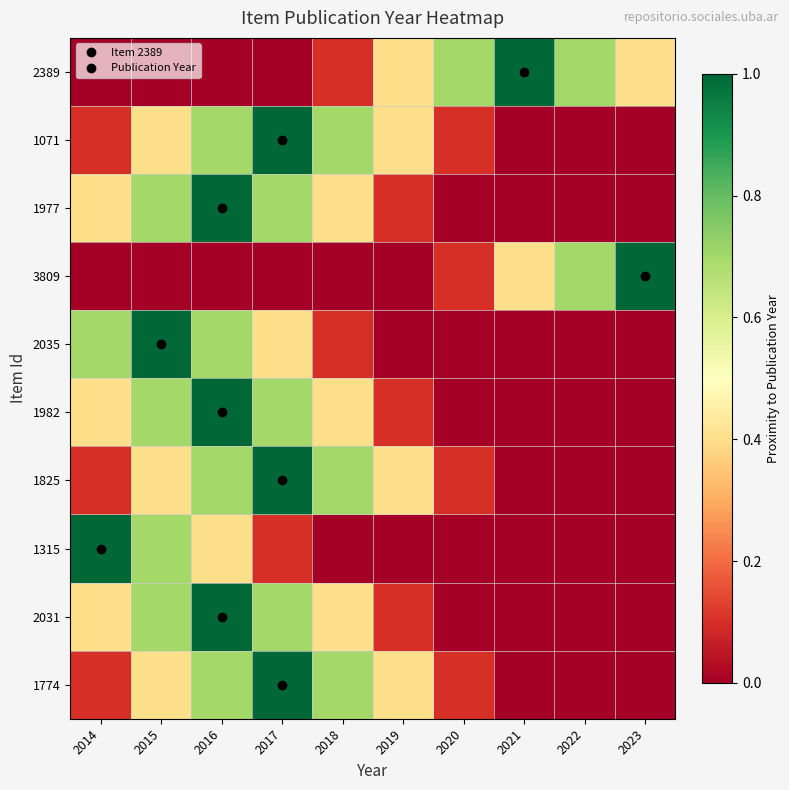

What is the total value across all series at 2021?

1.4